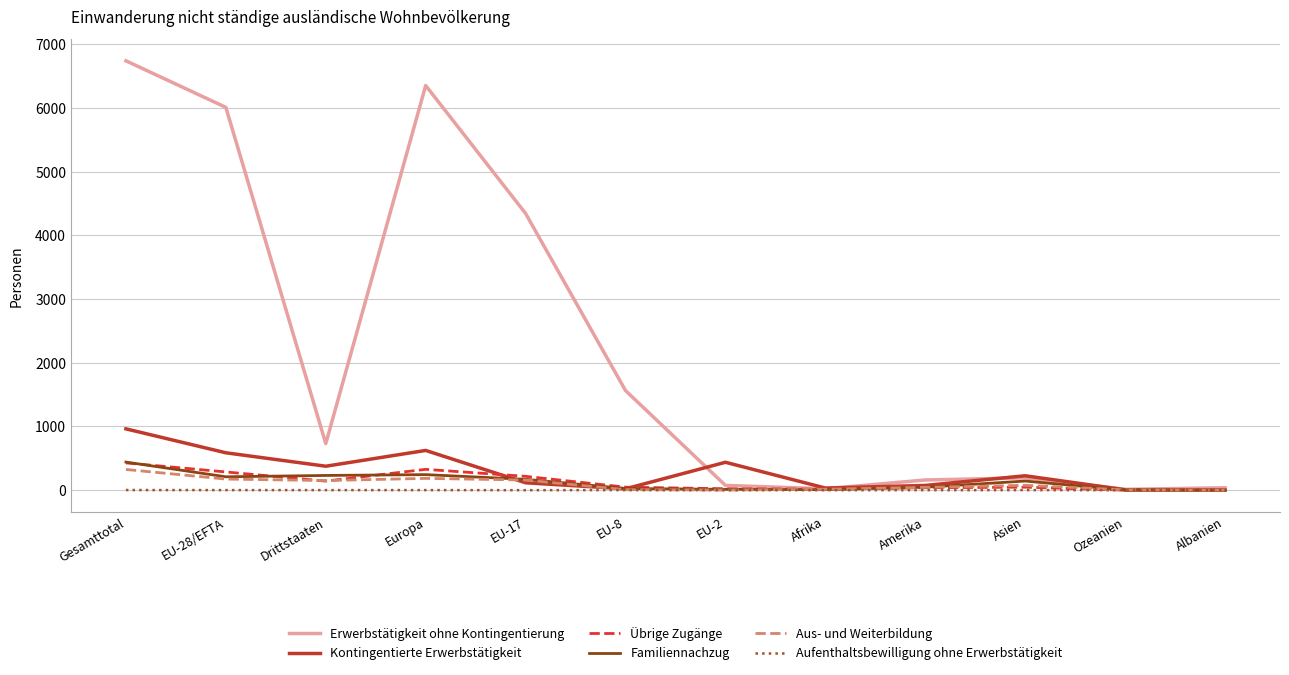

What is the approximate value of Erwerbstätigkeit ohne Kontingentierung at Amerika?

160